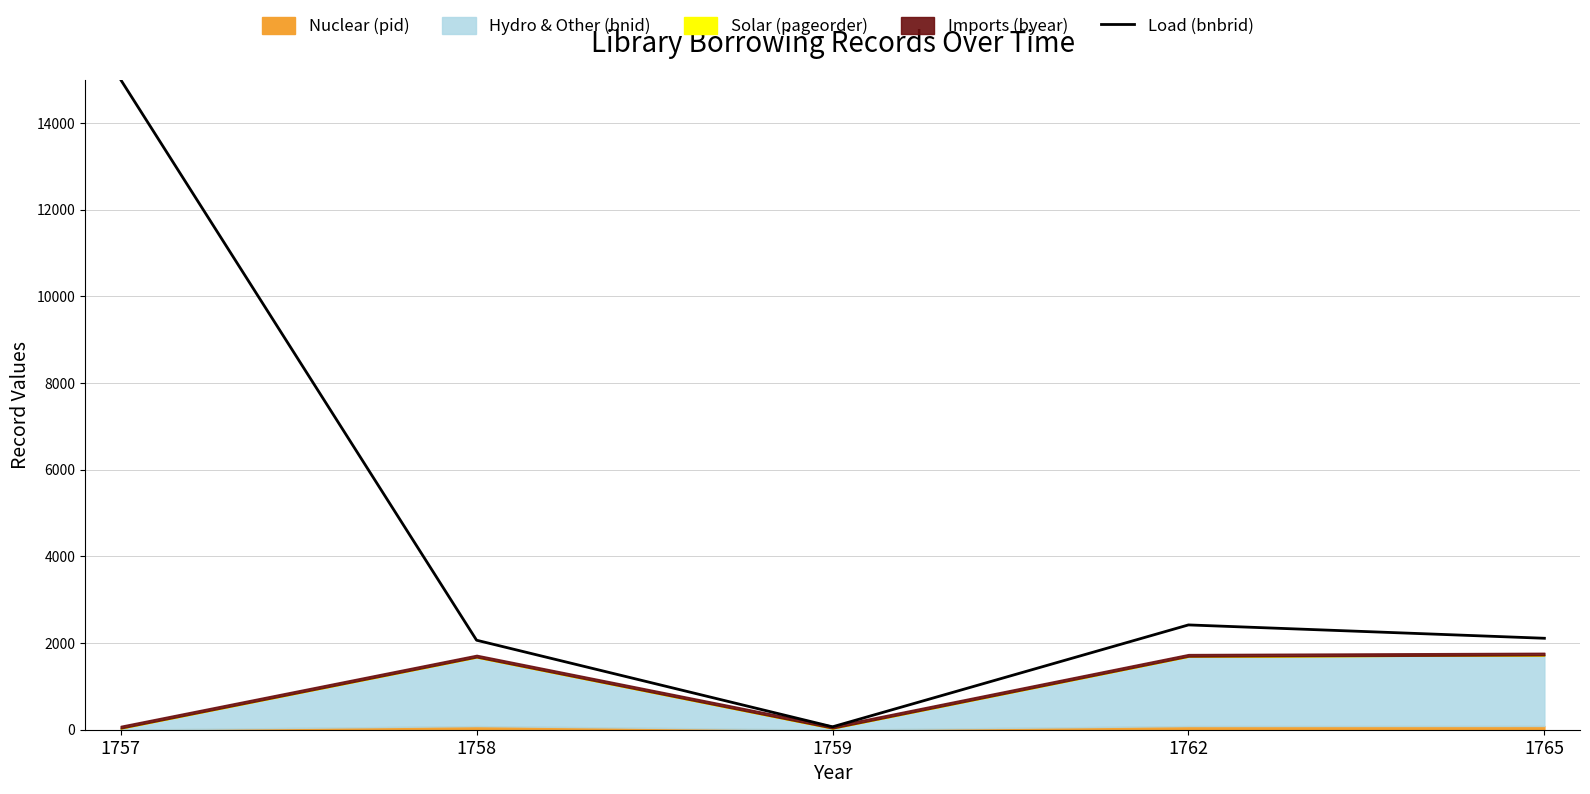

List the labels in order of value, largest first.

1757, 1762, 1765, 1758, 1759